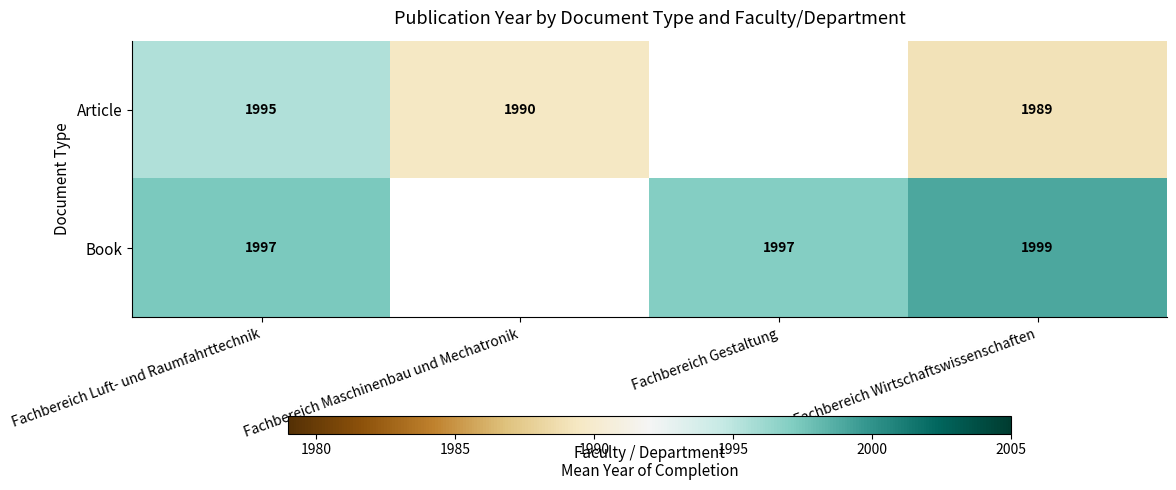

At how many categories does at least one series exceed 1992?

3